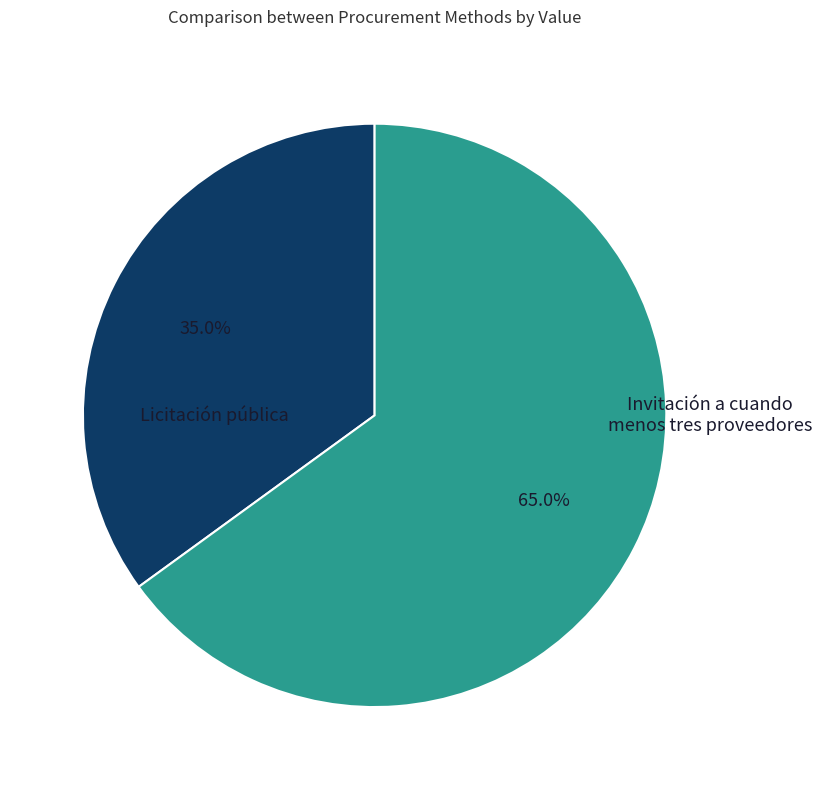

Does any single category account for the majority?

Yes